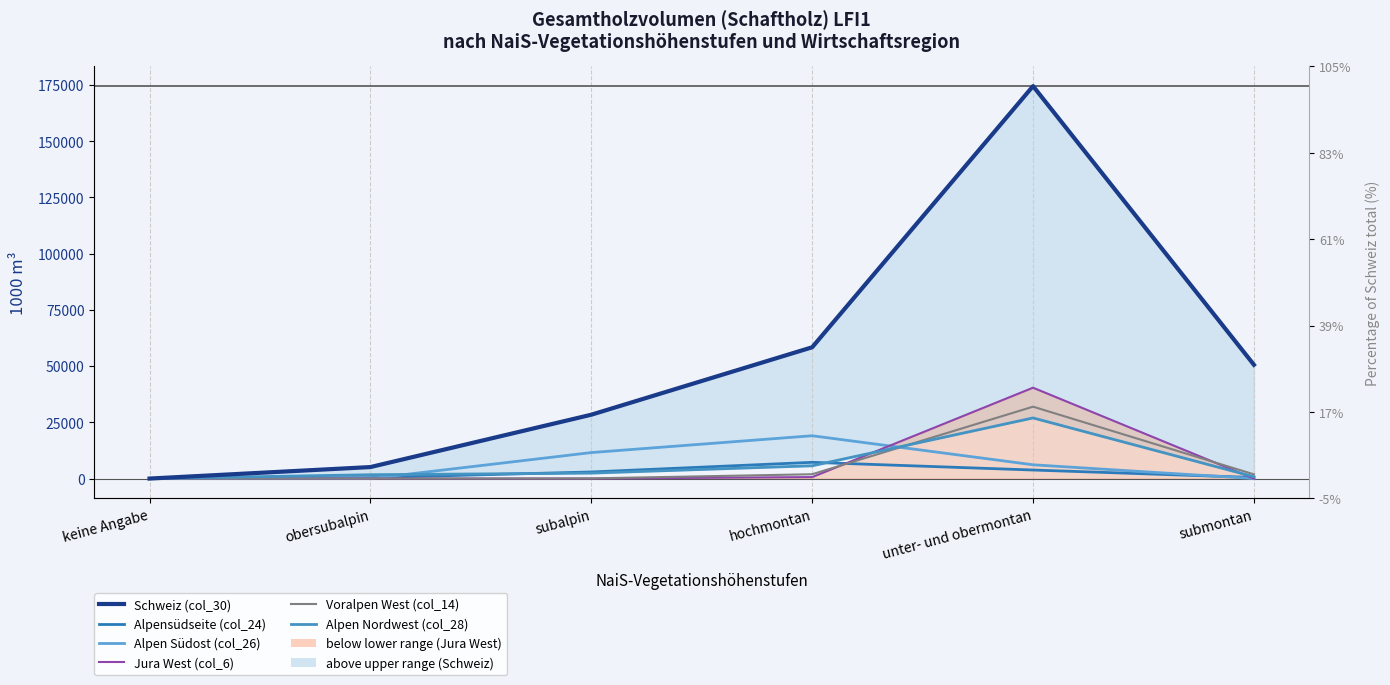

Is the value of Alpensüdseite (col_24) at unter- und obermontan greater than the value of Voralpen West (col_14) at obersubalpin?

Yes